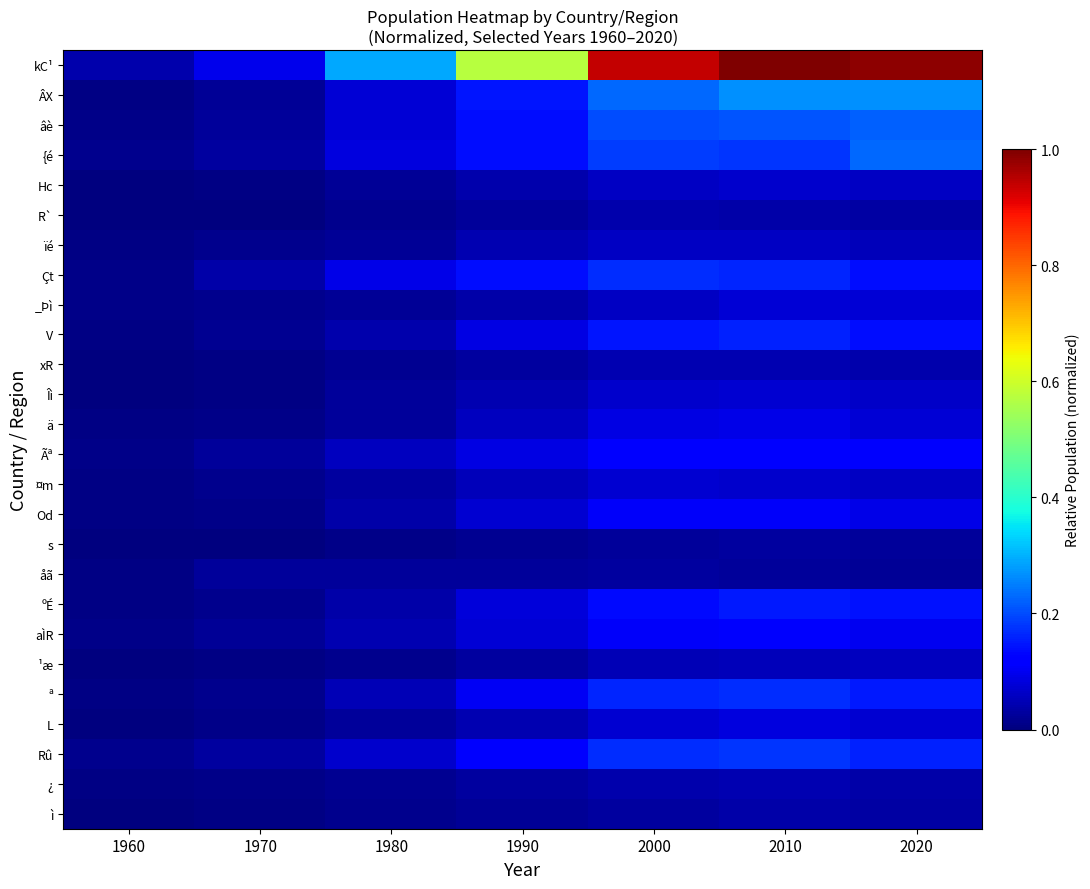

Reading left to right, transcribe all the data shown in this chart.

kC¹: 1960=0.0	1970=0.1	1980=0.3	1990=0.6	2000=0.9	2010=1.0	2020=1.0
ÂX: 1960=0.0	1970=0.0	1980=0.1	1990=0.1	2000=0.2	2010=0.3	2020=0.3
âè: 1960=0.0	1970=0.0	1980=0.1	1990=0.1	2000=0.2	2010=0.2	2020=0.2
{é: 1960=0.0	1970=0.0	1980=0.1	1990=0.1	2000=0.2	2010=0.2	2020=0.2
Hc: 1960=0.0	1970=0.0	1980=0.0	1990=0.0	2000=0.1	2010=0.1	2020=0.1
R`: 1960=0.0	1970=0.0	1980=0.0	1990=0.0	2000=0.0	2010=0.0	2020=0.0
ïé: 1960=0.0	1970=0.0	1980=0.0	1990=0.0	2000=0.1	2010=0.1	2020=0.1
Çt: 1960=0.0	1970=0.0	1980=0.1	1990=0.1	2000=0.2	2010=0.2	2020=0.1
_Þì: 1960=0.0	1970=0.0	1980=0.0	1990=0.0	2000=0.1	2010=0.1	2020=0.1
V: 1960=0.0	1970=0.0	1980=0.0	1990=0.1	2000=0.1	2010=0.2	2020=0.1
xR: 1960=0.0	1970=0.0	1980=0.0	1990=0.0	2000=0.0	2010=0.0	2020=0.0
Îì: 1960=0.0	1970=0.0	1980=0.0	1990=0.0	2000=0.1	2010=0.1	2020=0.1
ä: 1960=0.0	1970=0.0	1980=0.0	1990=0.1	2000=0.1	2010=0.1	2020=0.1
Ãª: 1960=0.0	1970=0.0	1980=0.1	1990=0.1	2000=0.1	2010=0.1	2020=0.1
¤m: 1960=0.0	1970=0.0	1980=0.0	1990=0.1	2000=0.1	2010=0.1	2020=0.1
Od: 1960=0.0	1970=0.0	1980=0.0	1990=0.1	2000=0.1	2010=0.1	2020=0.1
s: 1960=0.0	1970=0.0	1980=0.0	1990=0.0	2000=0.0	2010=0.0	2020=0.0
åã: 1960=0.0	1970=0.0	1980=0.0	1990=0.0	2000=0.0	2010=0.0	2020=0.0
ºÉ: 1960=0.0	1970=0.0	1980=0.0	1990=0.1	2000=0.1	2010=0.1	2020=0.1
aÌR: 1960=0.0	1970=0.0	1980=0.0	1990=0.1	2000=0.1	2010=0.1	2020=0.1
¹æ: 1960=0.0	1970=0.0	1980=0.0	1990=0.0	2000=0.0	2010=0.1	2020=0.1
ª: 1960=0.0	1970=0.0	1980=0.0	1990=0.1	2000=0.2	2010=0.2	2020=0.2
L: 1960=0.0	1970=0.0	1980=0.0	1990=0.0	2000=0.1	2010=0.1	2020=0.1
Rû: 1960=0.0	1970=0.0	1980=0.1	1990=0.1	2000=0.2	2010=0.2	2020=0.2
¿: 1960=0.0	1970=0.0	1980=0.0	1990=0.0	2000=0.0	2010=0.0	2020=0.0
ì: 1960=0.0	1970=0.0	1980=0.0	1990=0.0	2000=0.0	2010=0.0	2020=0.0